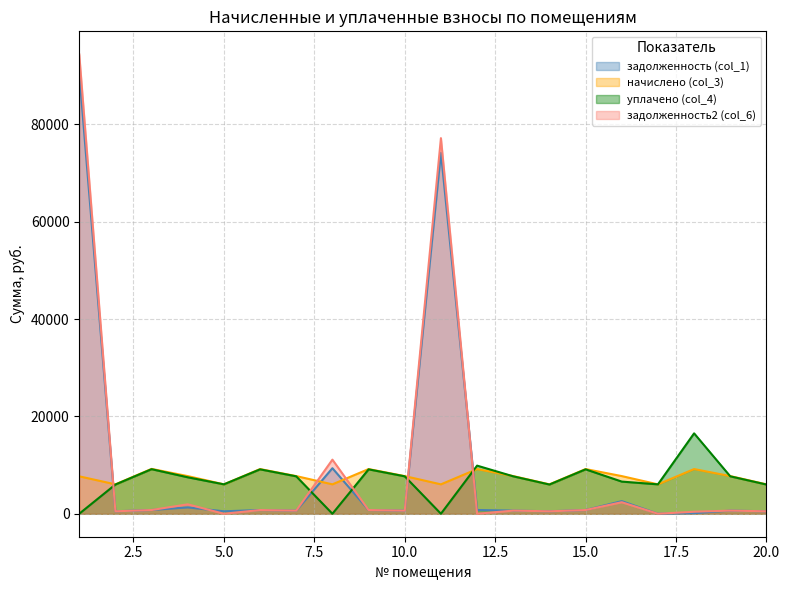

What is the spread (max minus min) of values at 13?

7092.4